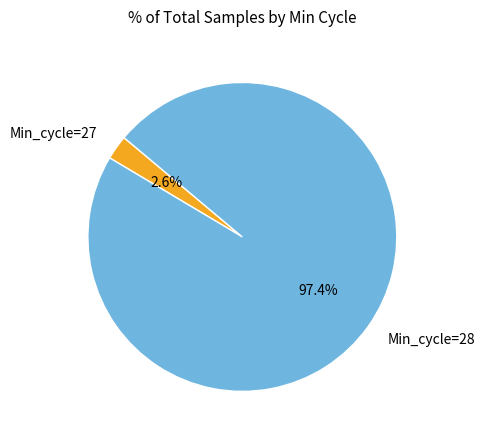

How many segments does this pie chart have?

2